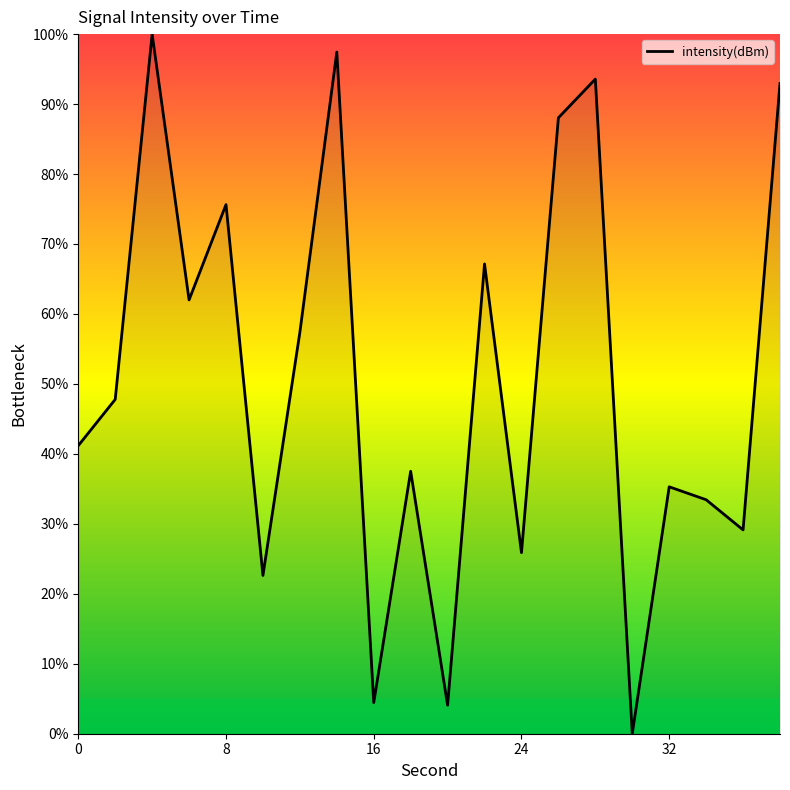

Does the chart display data point markers on the line(s)?

No